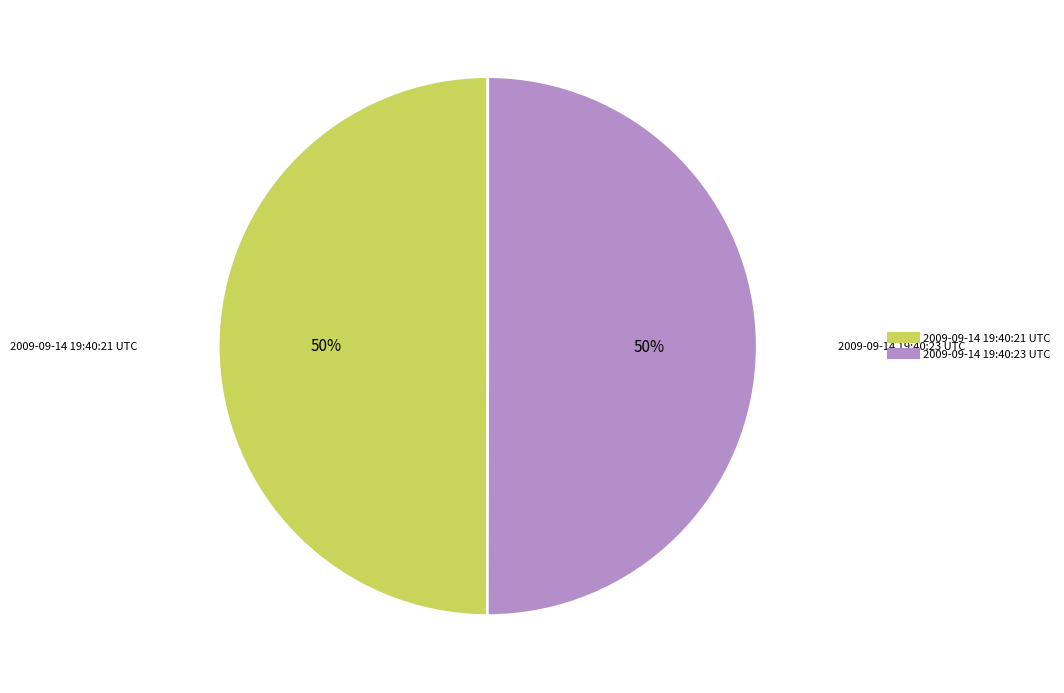

To the nearest percent, what is the combined percentage of 2009-09-14 19:40:21 UTC and 2009-09-14 19:40:23 UTC?

100%